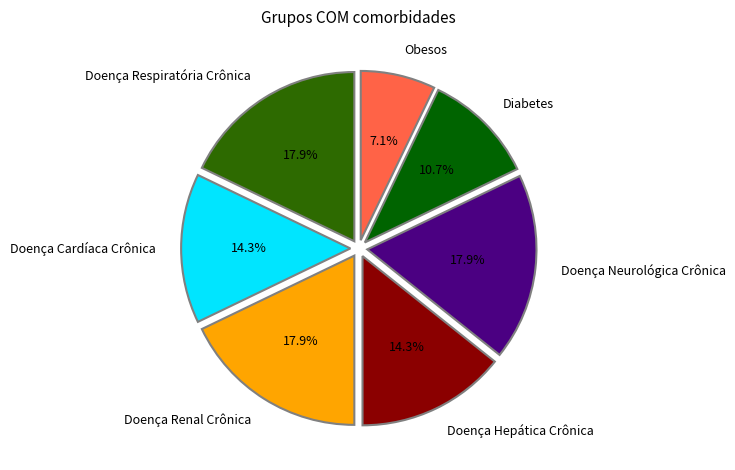

What percentage do Doença Respiratória Crônica and Obesos together represent?

25.0%